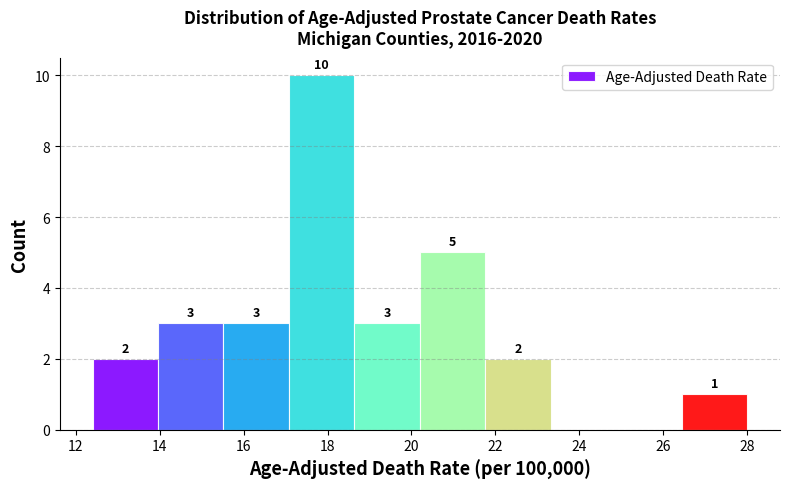

Which range on the x-axis has the tallest bar?

17.08 to 18.64